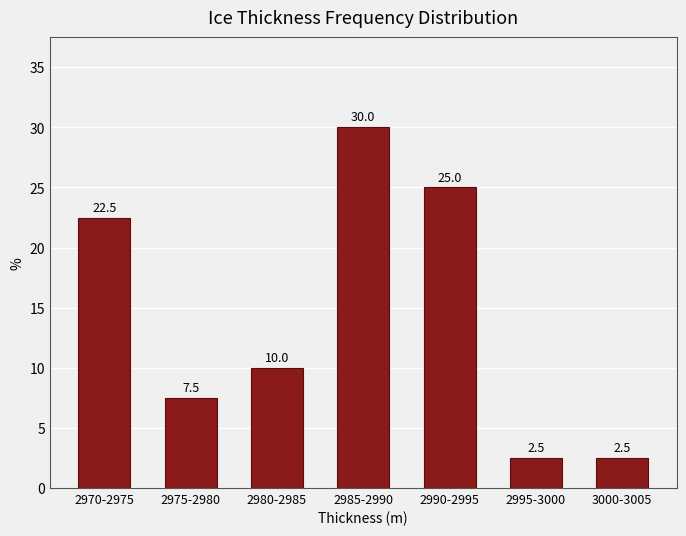

Reading left to right, extract all data points from this chart.

2970-2975=22.5	2975-2980=7.5	2980-2985=10.0	2985-2990=30.0	2990-2995=25.0	2995-3000=2.5	3000-3005=2.5